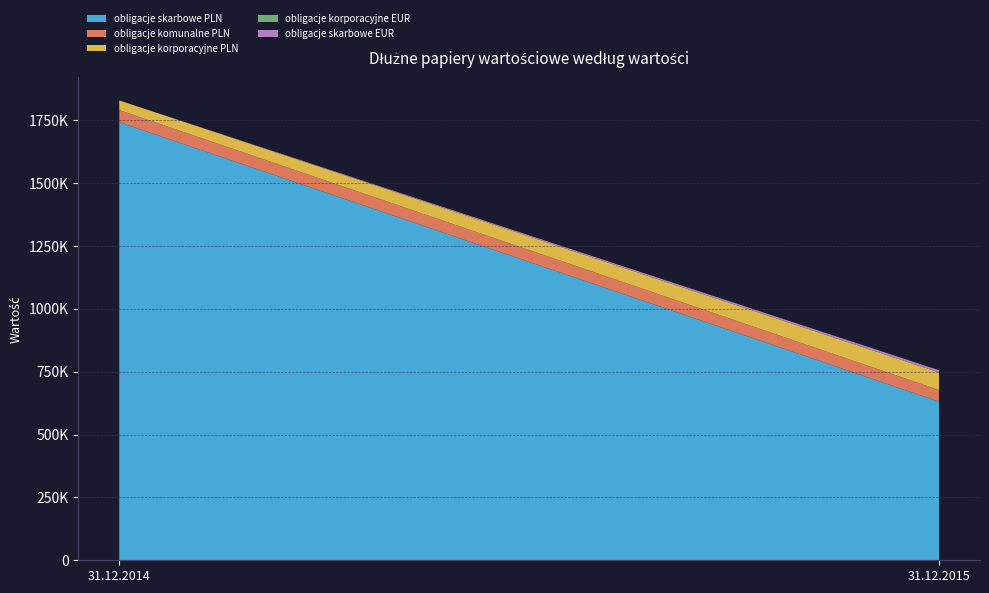

Reading left to right, list all the values displayed in this chart.

obligacje skarbowe PLN: 31.12.2014=1741972	31.12.2015=630764
obligacje komunalne PLN: 31.12.2014=48067	31.12.2015=46156
obligacje korporacyjne PLN: 31.12.2014=38323	31.12.2015=69992
obligacje korporacyjne EUR: 31.12.2014=9	31.12.2015=75
obligacje skarbowe EUR: 31.12.2014=0	31.12.2015=8630